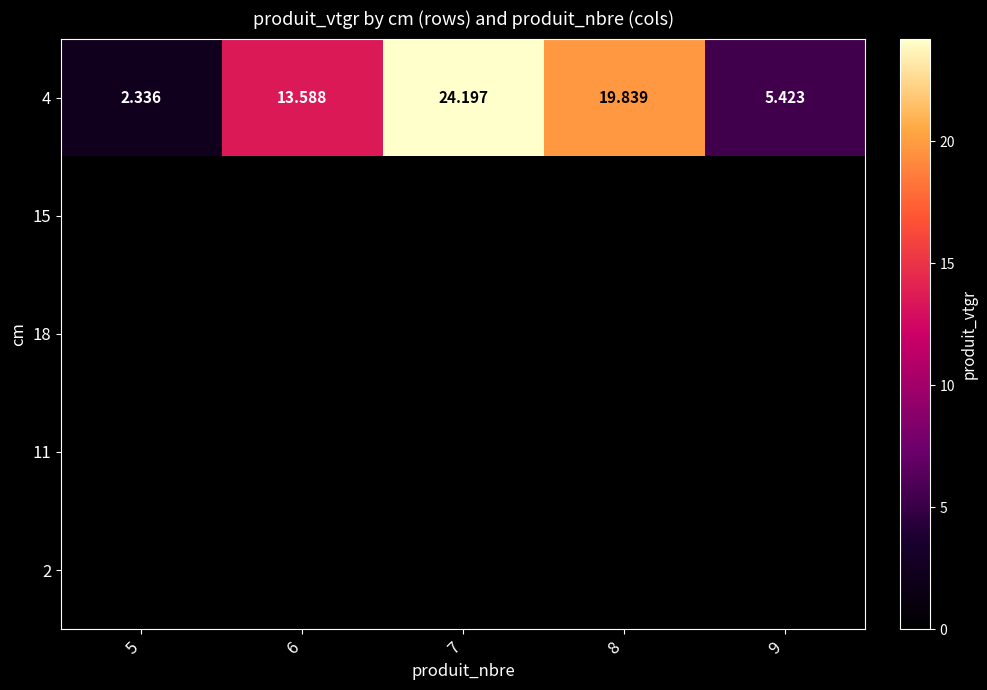

At which category is the sum across all series the highest?

7